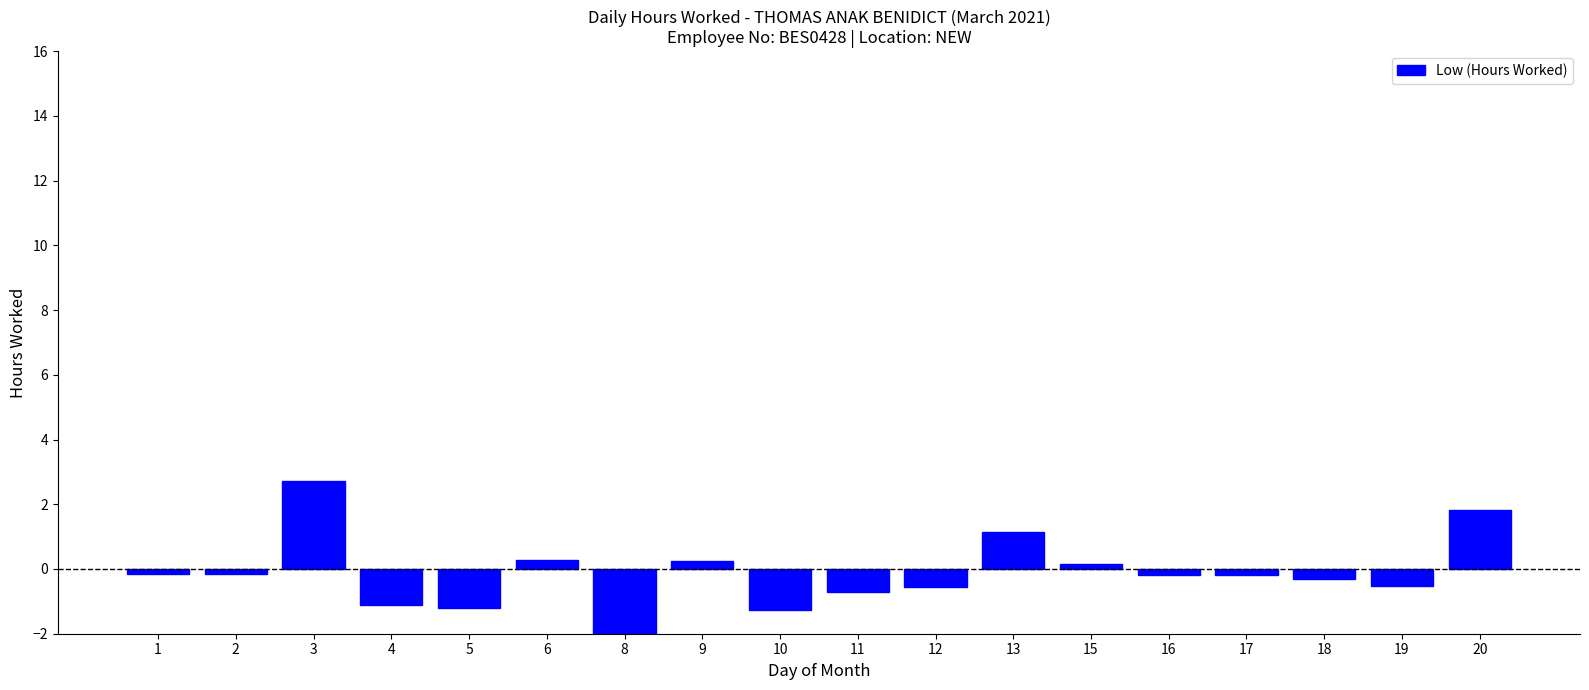

Between 16 and 5, which is larger?

16